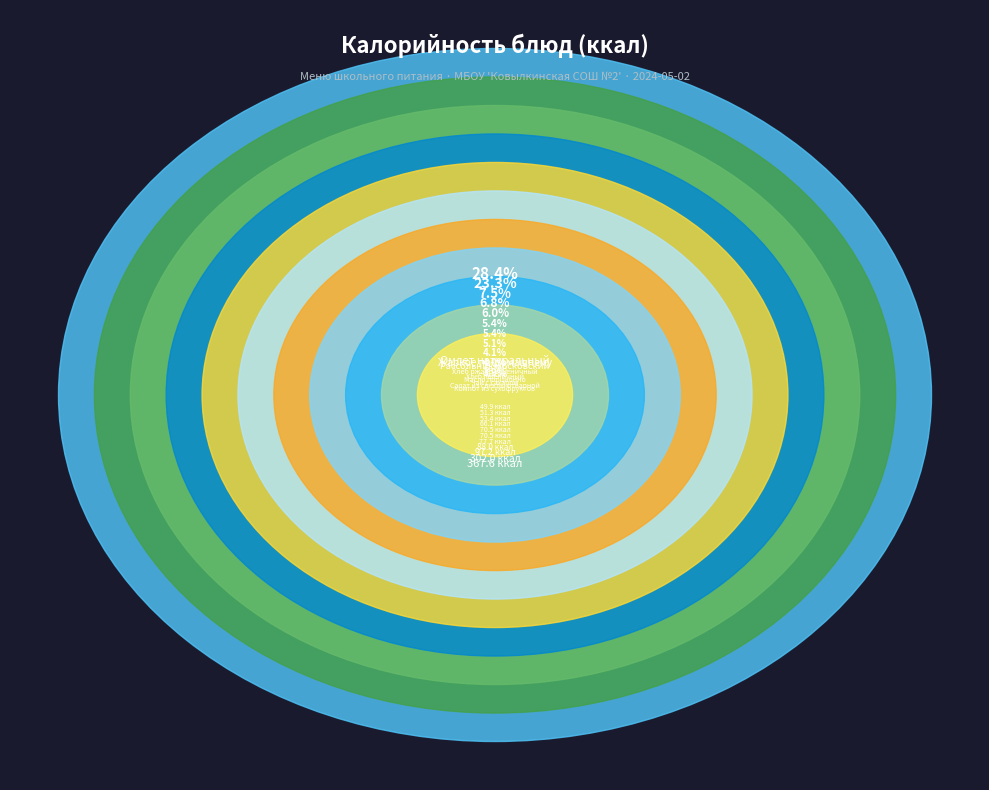

What is the smallest slice in the pie chart?

Компот из сухофруктов